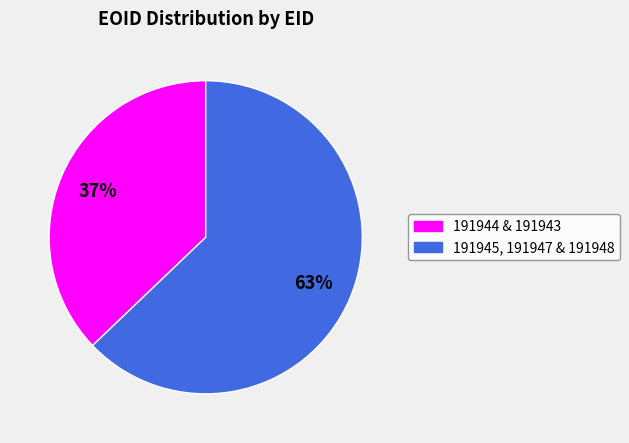

To the nearest percent, what is the difference between the largest and smallest slice percentages?

26%